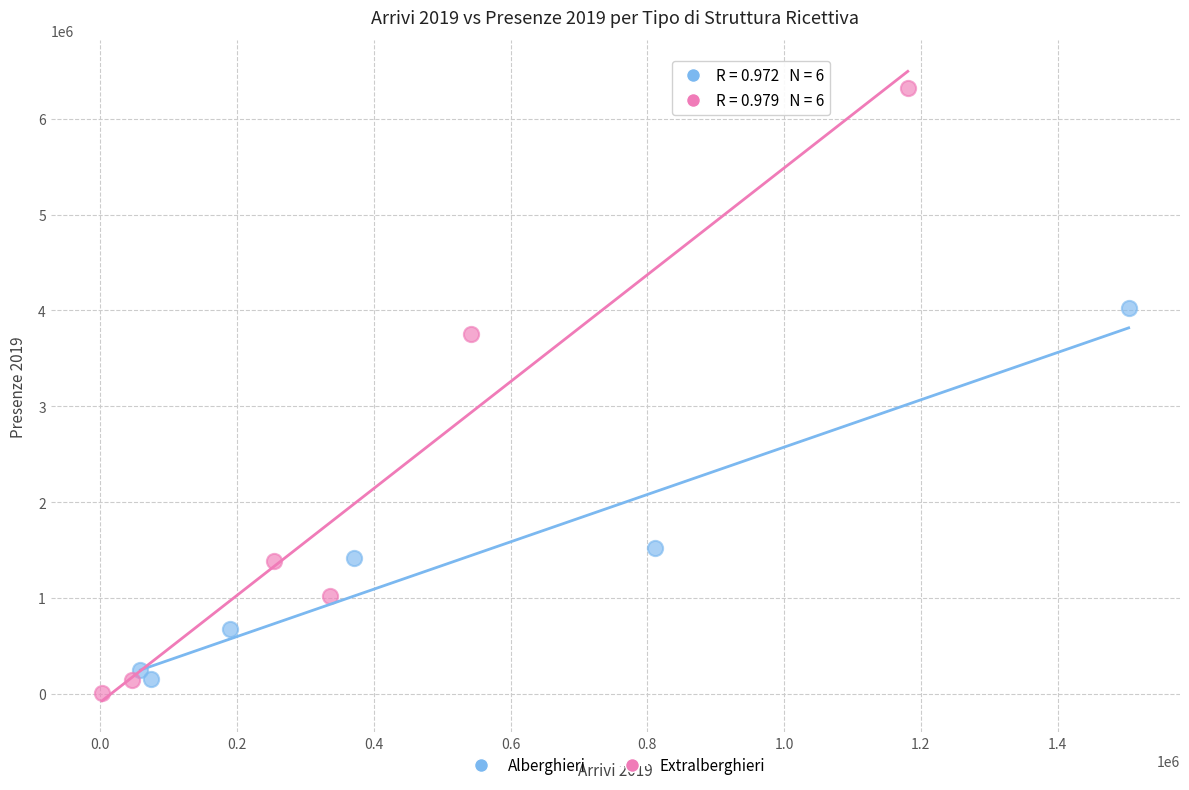

Which series has the widest spread of Y values?

Extralberghieri